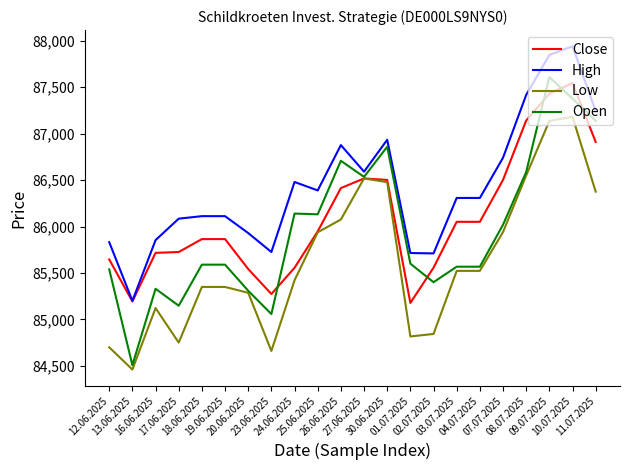

What position from the right is 04.07.2025?

6